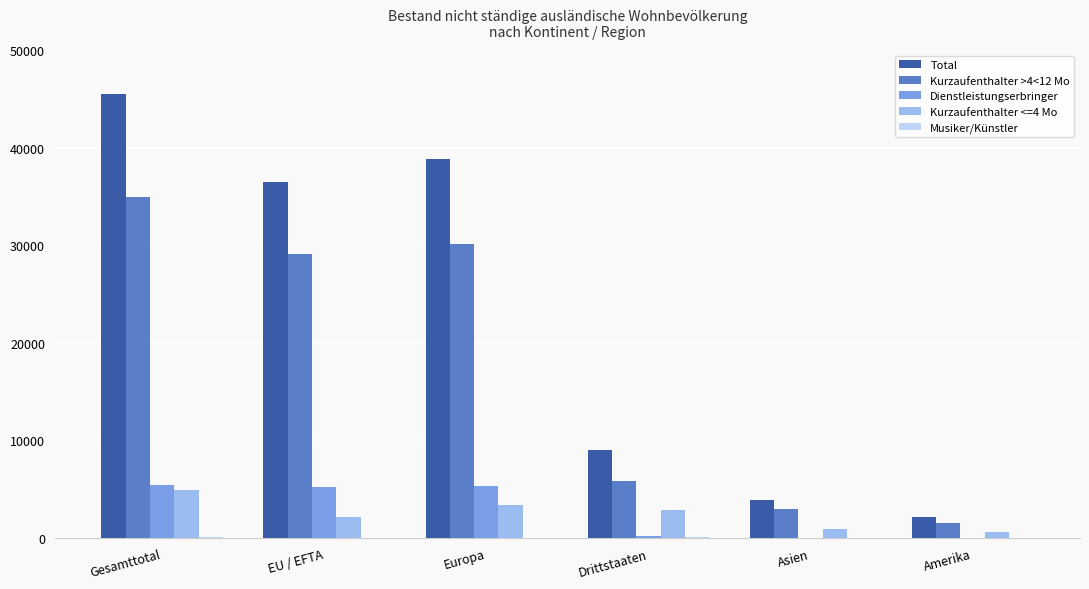

How many series are shown in this chart?

5